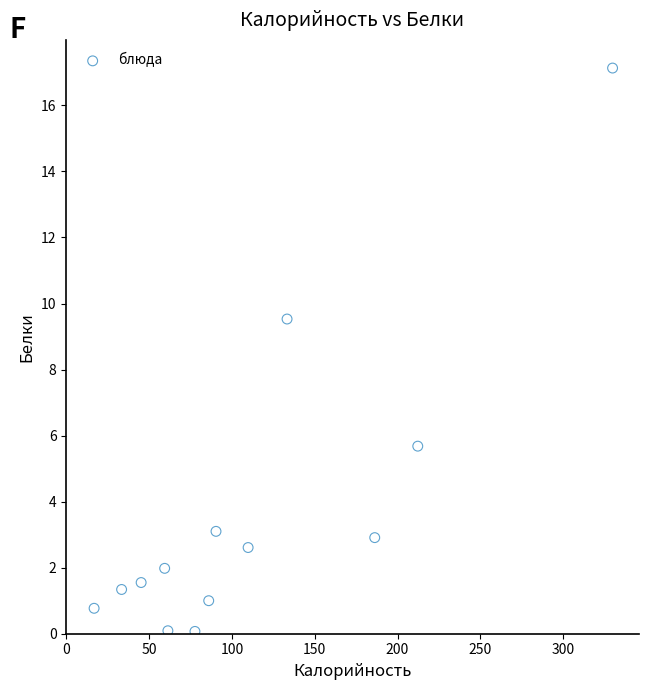

What is the range of X values (max minus min)?

313.0